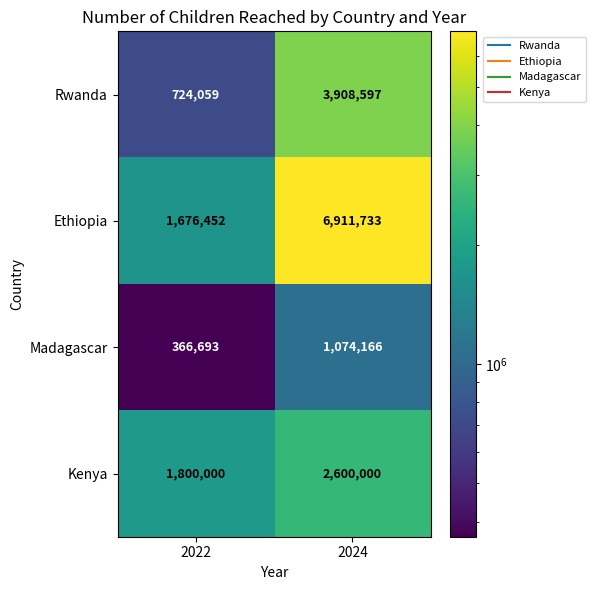

At 2024, list the series in order from smallest to largest.

Madagascar, Kenya, Rwanda, Ethiopia